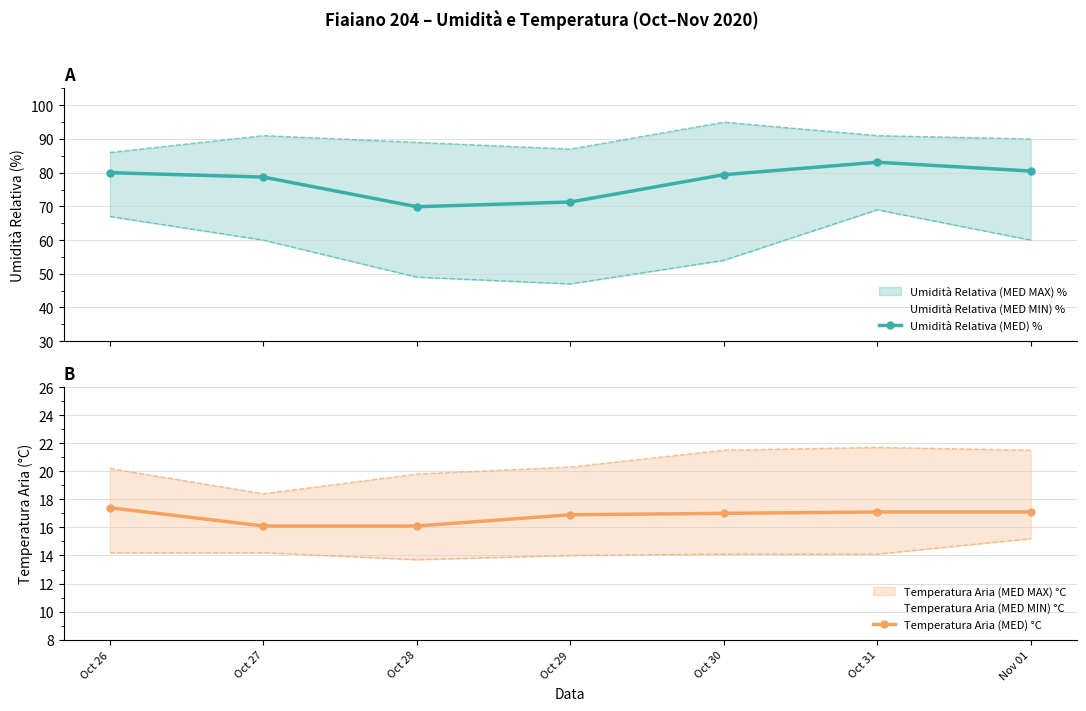

Which label corresponds to the largest value in the chart?

Oct 31